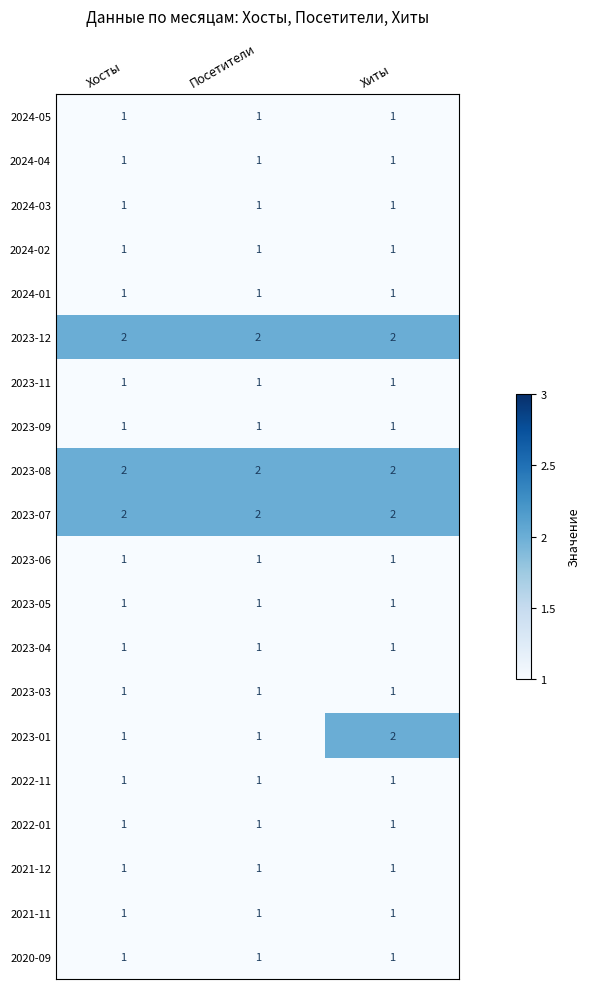

Is it true that 2023-01 equals 2 at Посетители?

False